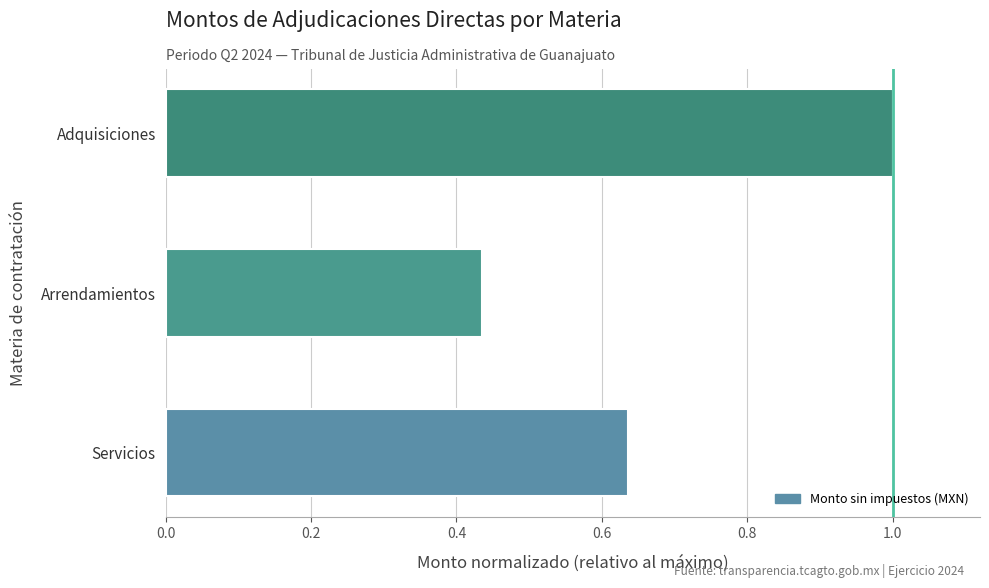

Rank the categories by value from lowest to highest.

Arrendamientos, Servicios, Adquisiciones